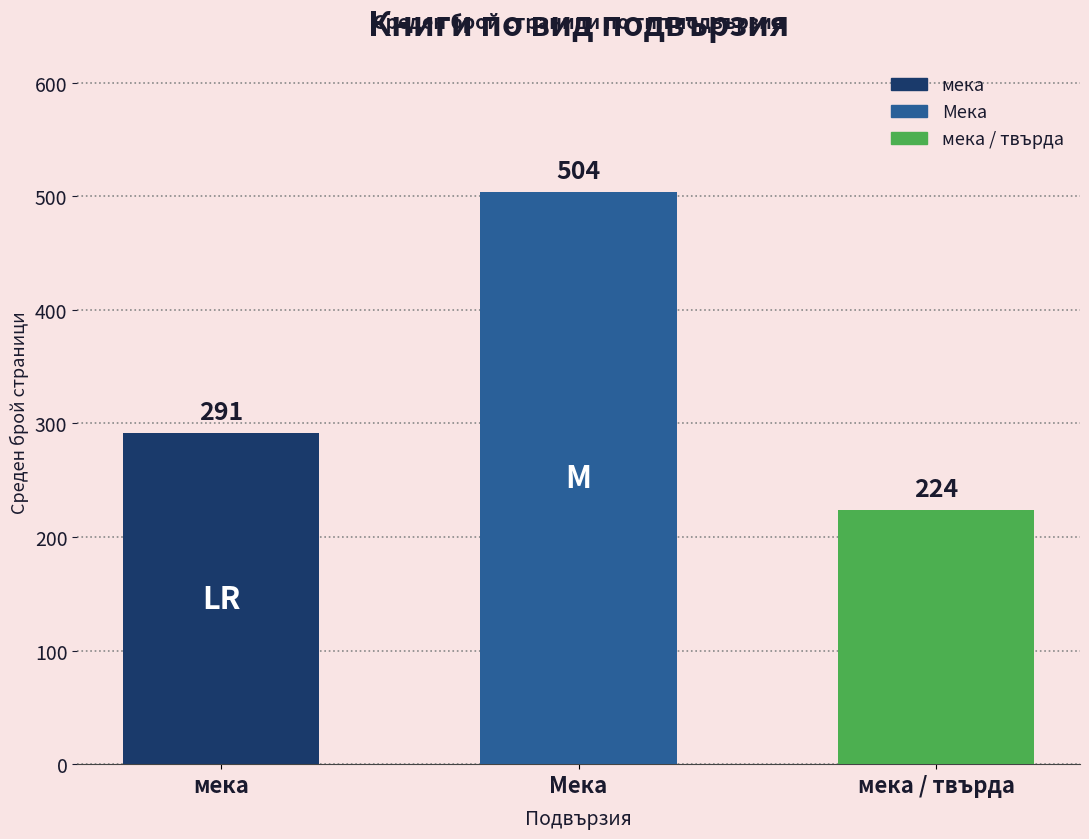

At which category does the chart reach its minimum across all series?

мека / твърда